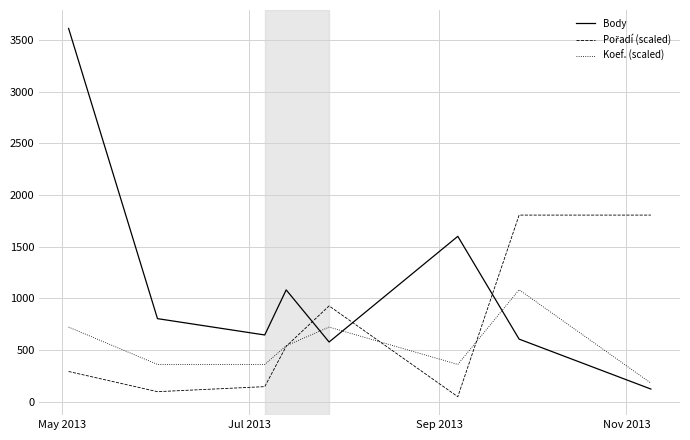

Which series has the largest total across all categories?

Body